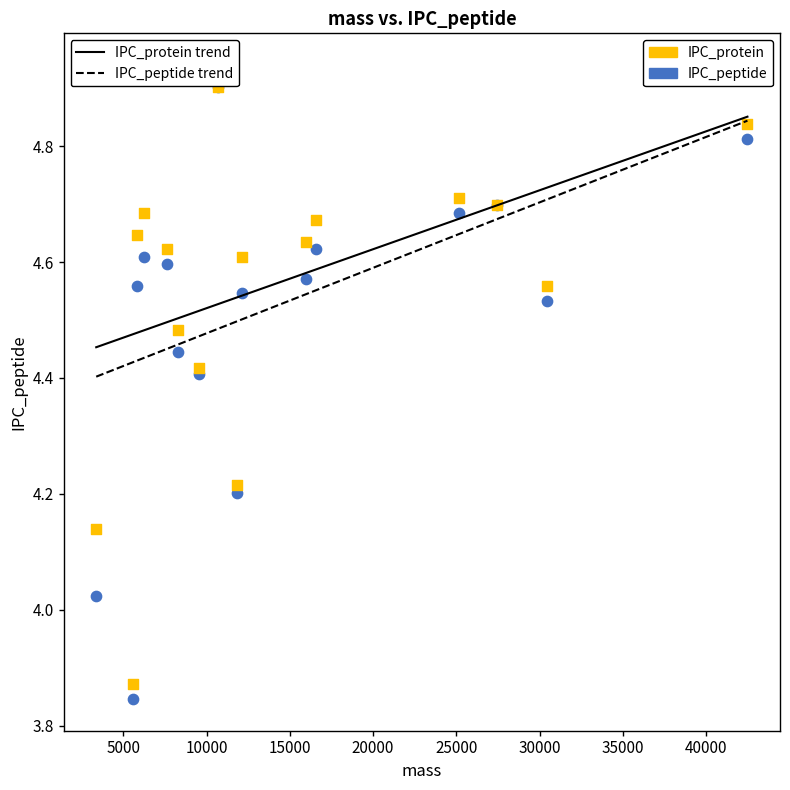

What are all the series names shown in the legend?

IPC_protein, IPC_peptide